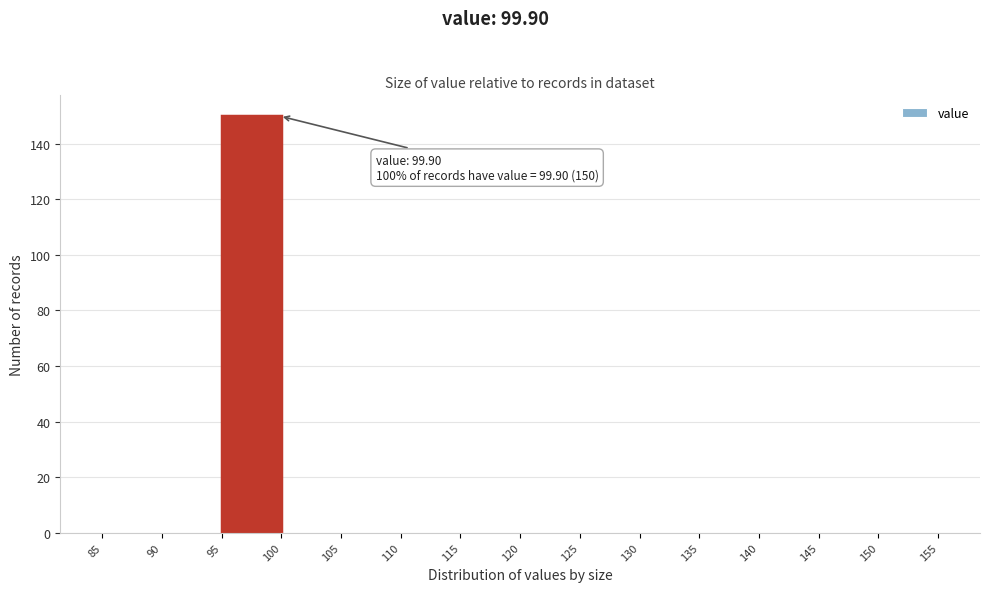

Which range on the x-axis has the tallest bar?

95 to 100